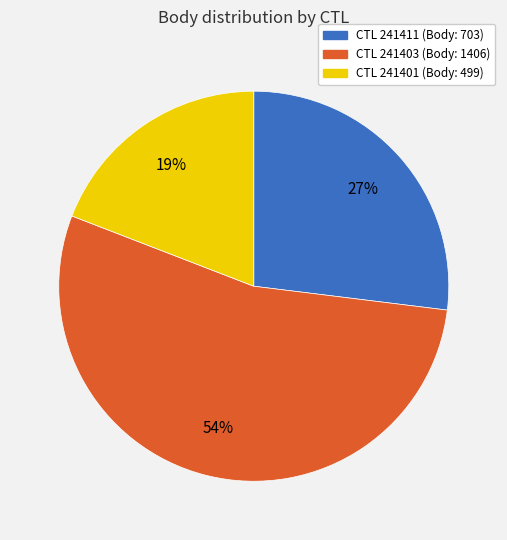

Does any single category account for the majority?

Yes